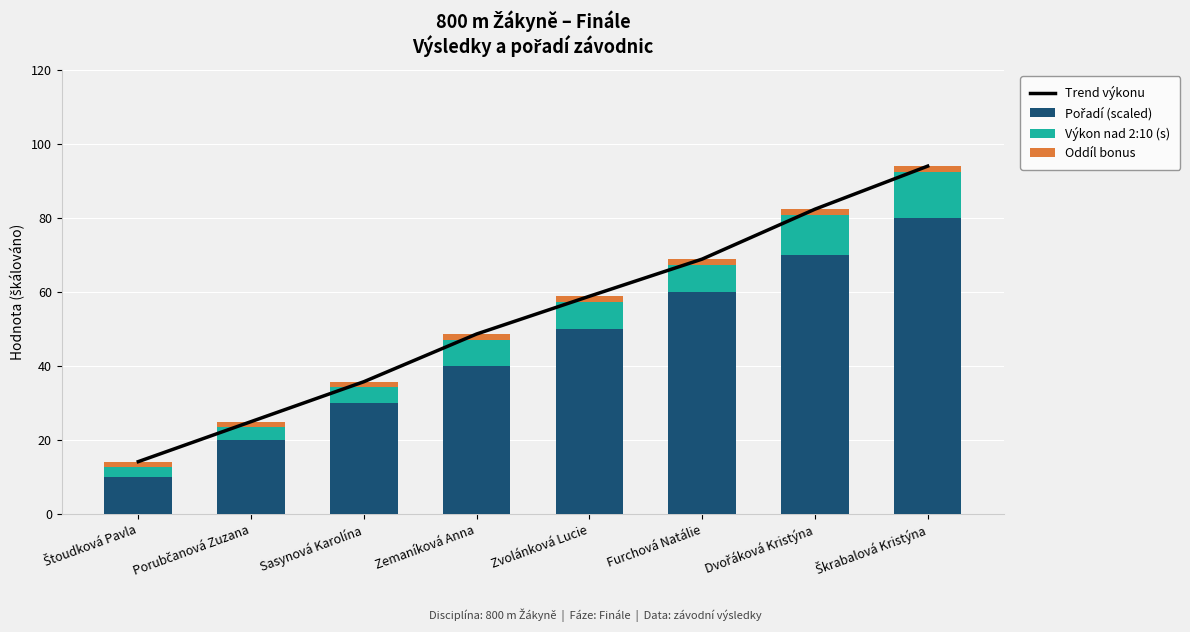

True or false: Oddíl bonus has a value of 1.5 at Škrabalová Kristýna.

True